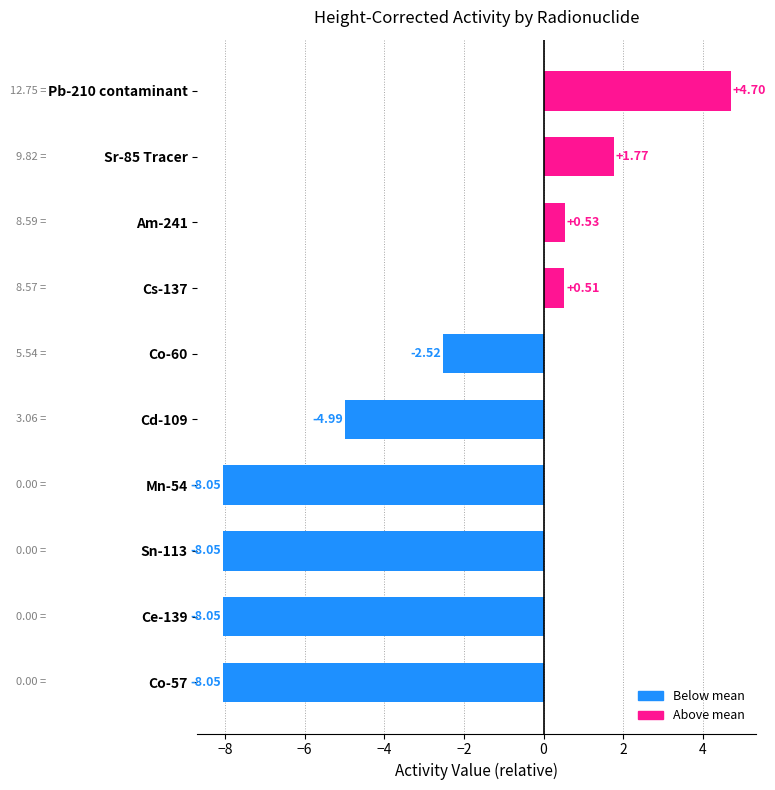

Between Co-57 and Cd-109, which is larger?

Cd-109